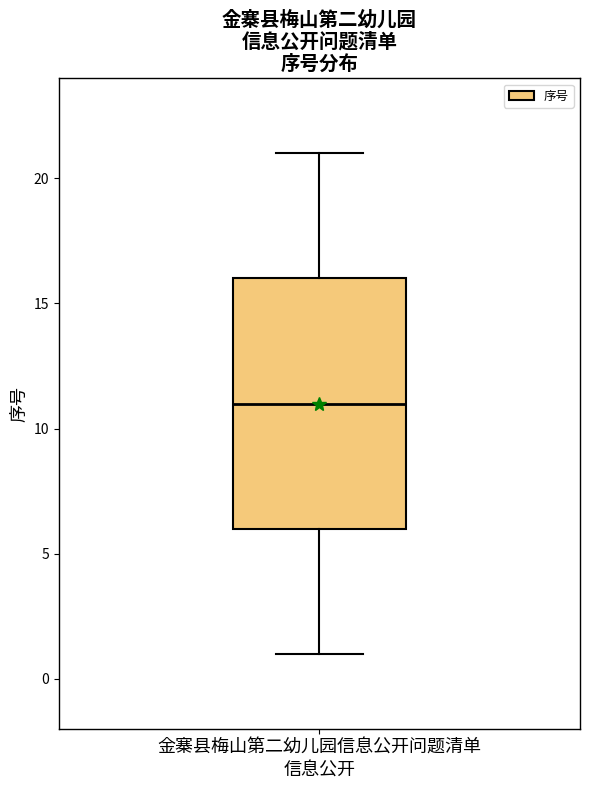

Transcribe this box plot: give where the median line is, the range the box spans, and where the two whiskers end, as read against the y-axis. The values are not printed on the chart, so give them approximately, as read against the axis.

median 11, box 6 to 16, whiskers 1 to 21